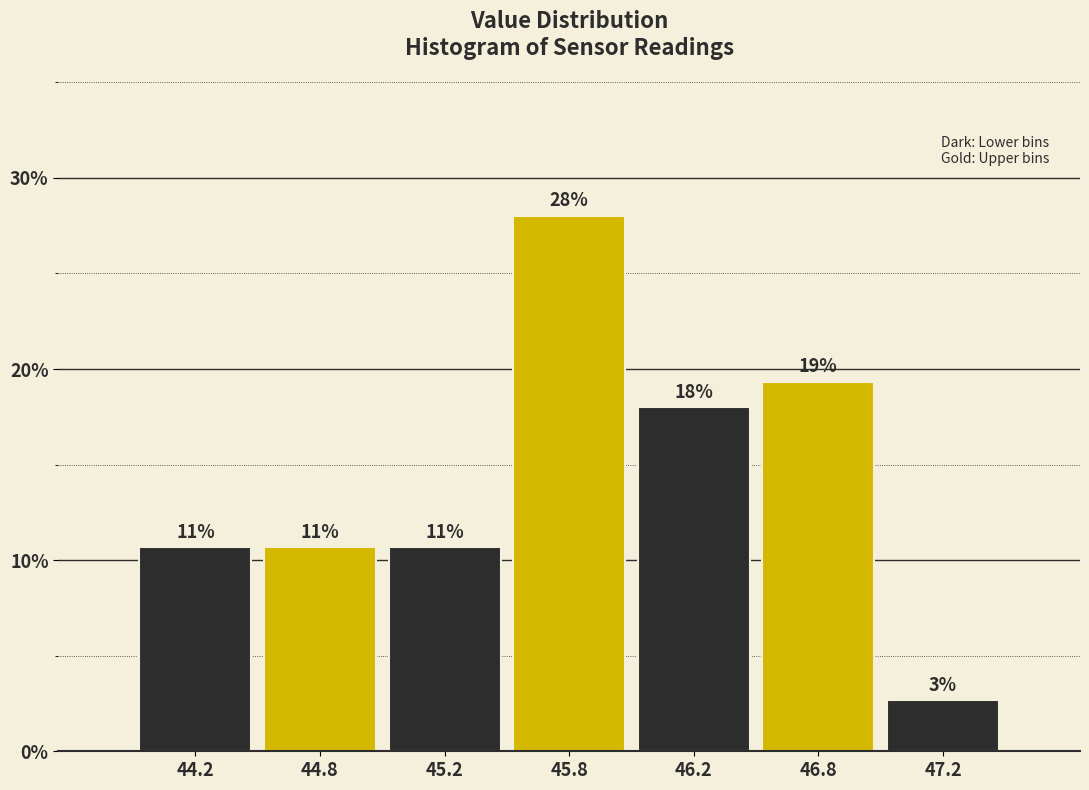

Are the bars horizontal?

No